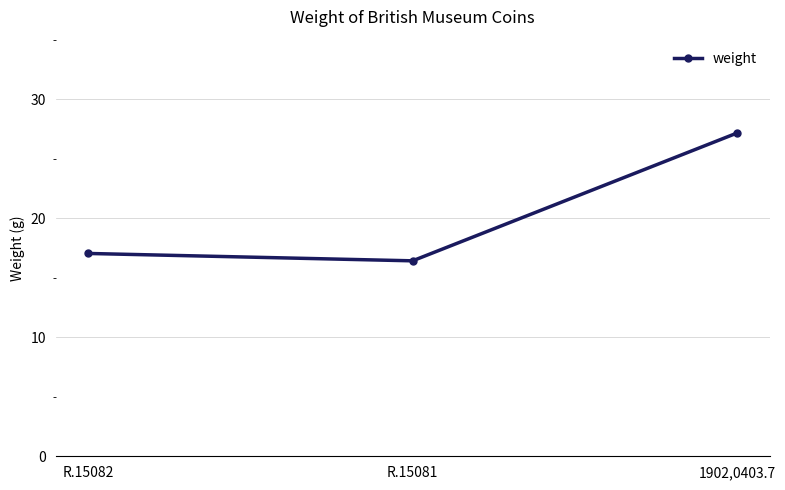

What is the difference between the values at 1902,0403.7 and R.15081?

10.7